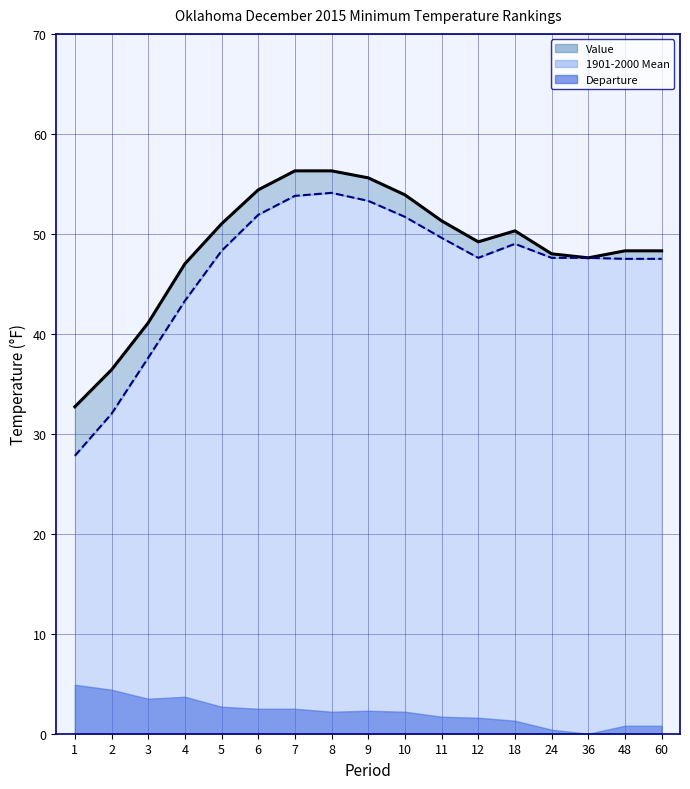

The Value series shows 48.3 at 60. True or false?

True